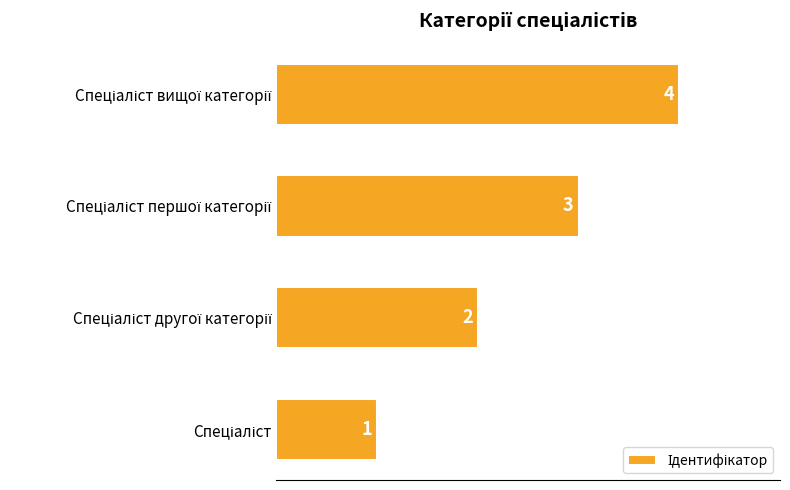

How many values are between 2 and 4?

3